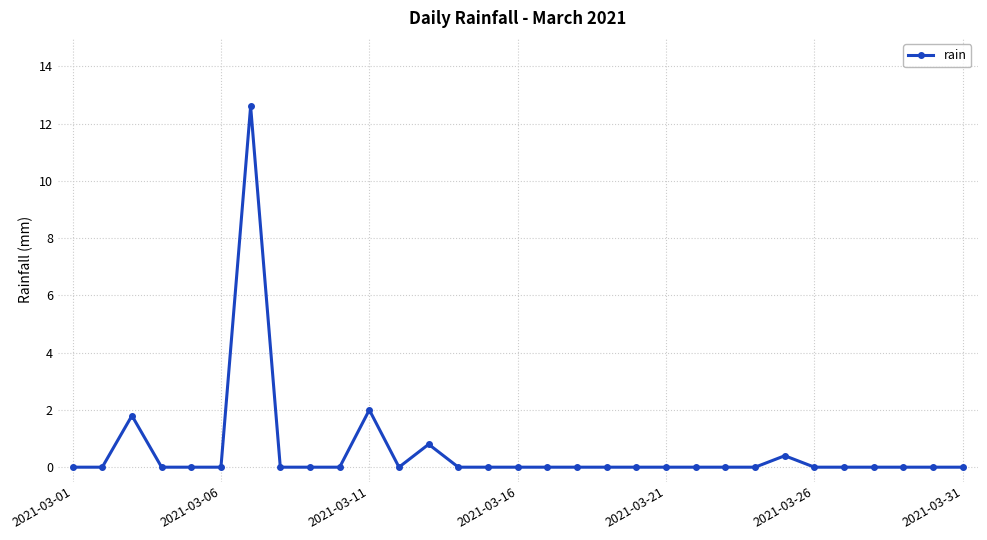

How many distinct data groups are displayed?

1